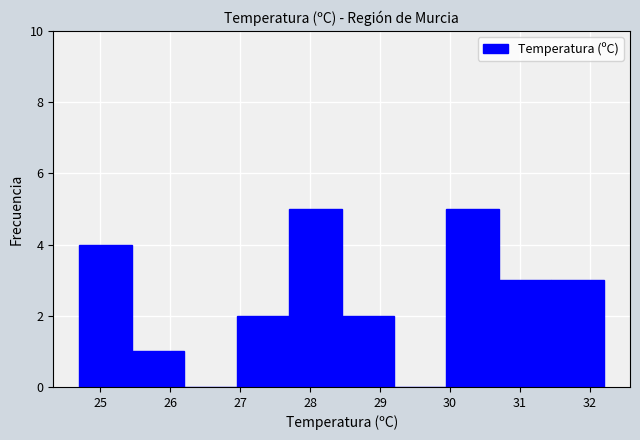

How tall is the bar that spans 30.70 to 31.45 on the x-axis? Neither the bar edges nor the heights are printed on the chart, so give them approximately, as read against the axes.

3